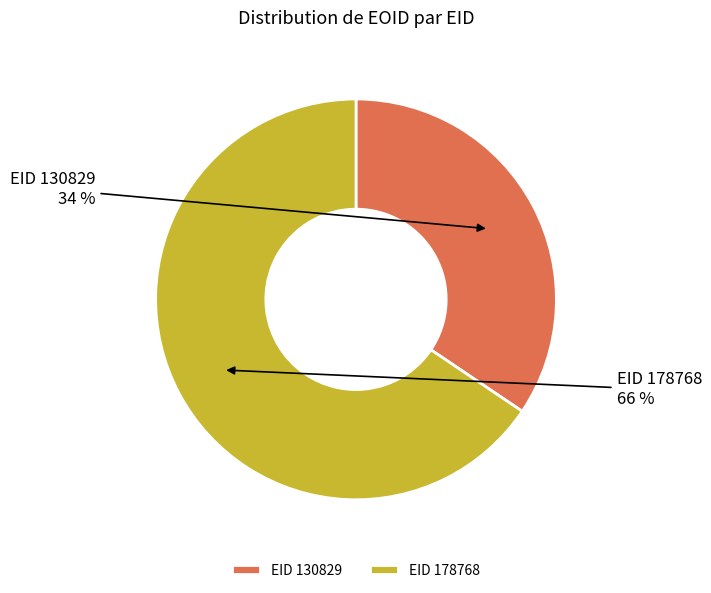

The EID 130829 slice represents 20% of the pie. True or false?

False